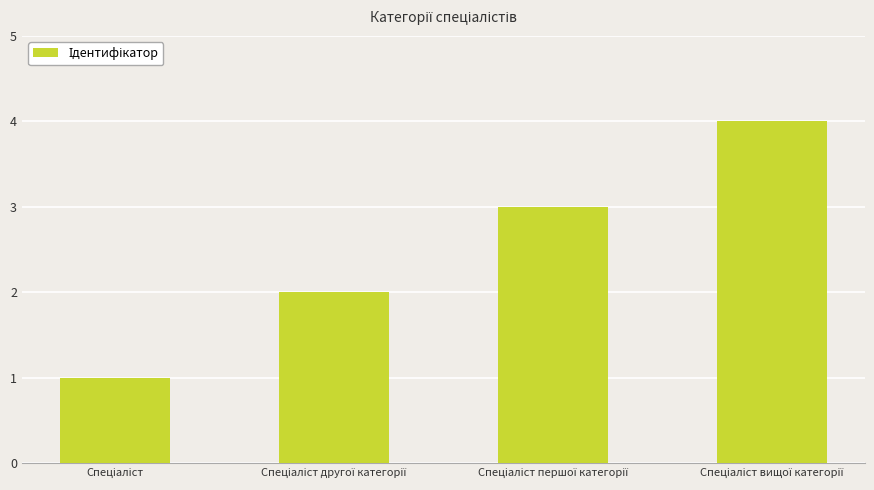

Reading right to left, what are all the values shown in this chart?

4	3	2	1